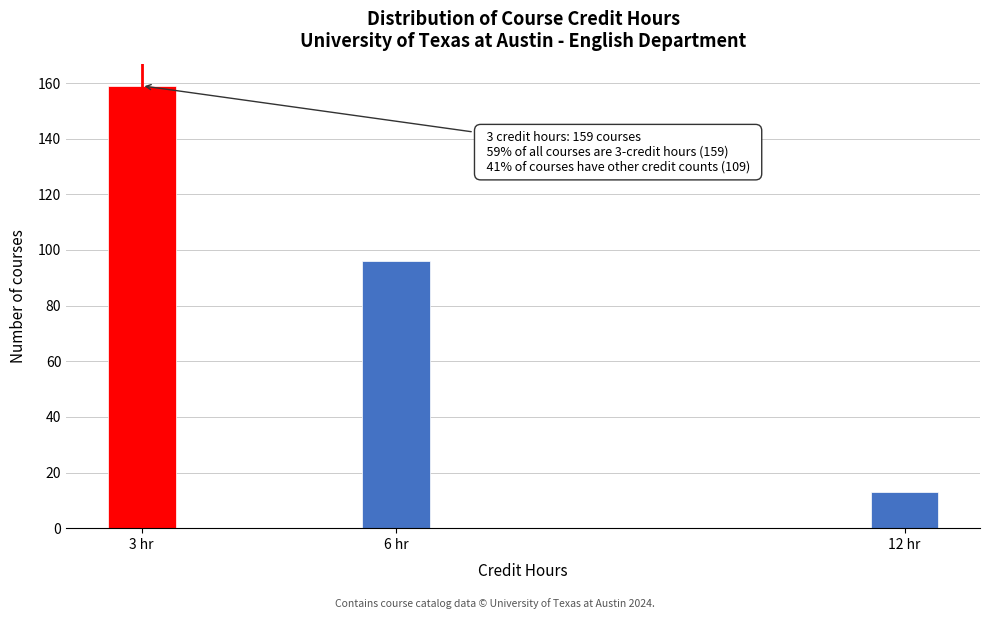

Reading left to right, transcribe all the data shown in this chart.

159	96	13